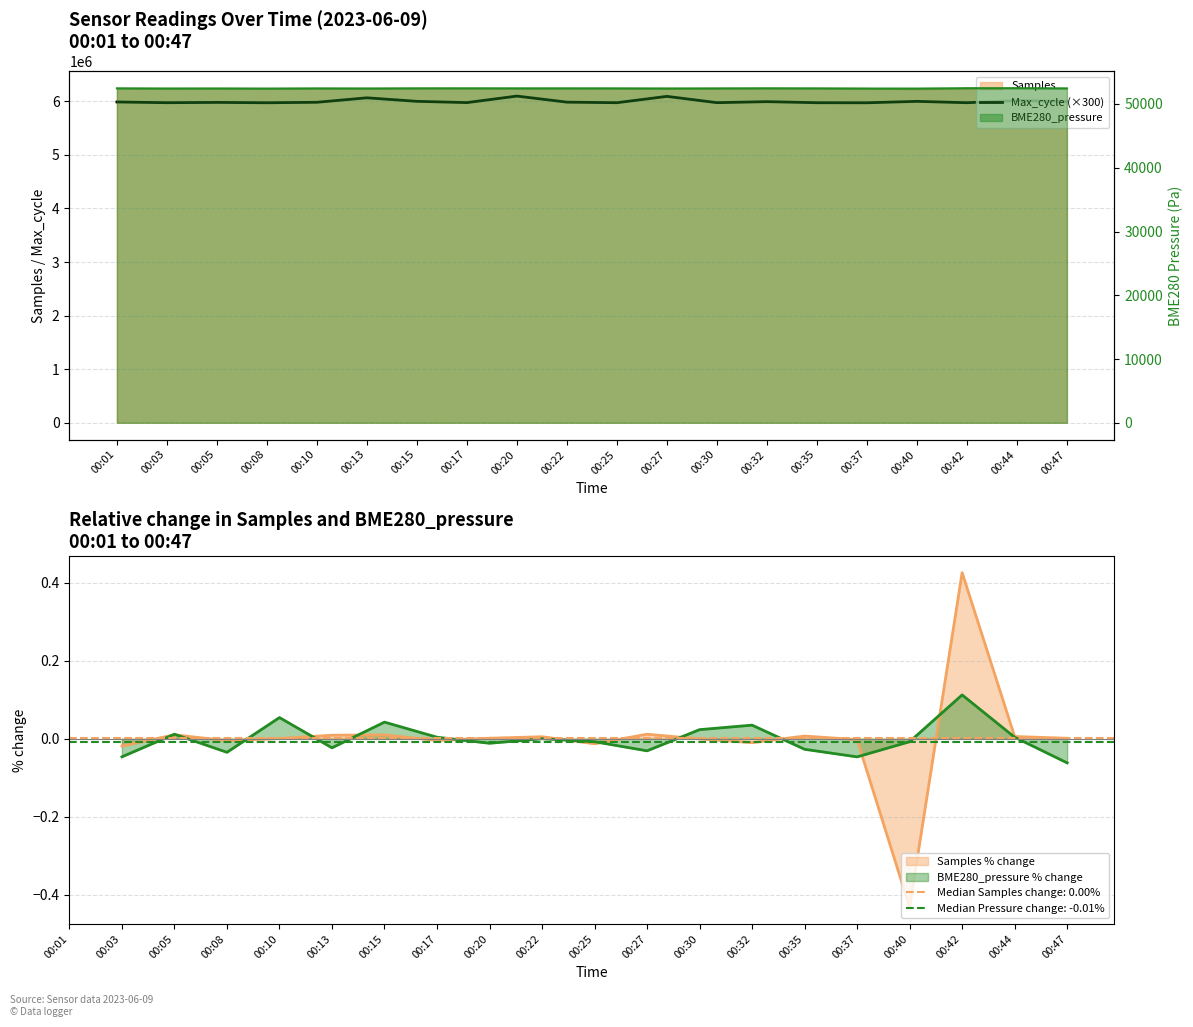

What is the greatest value displayed?

6098400